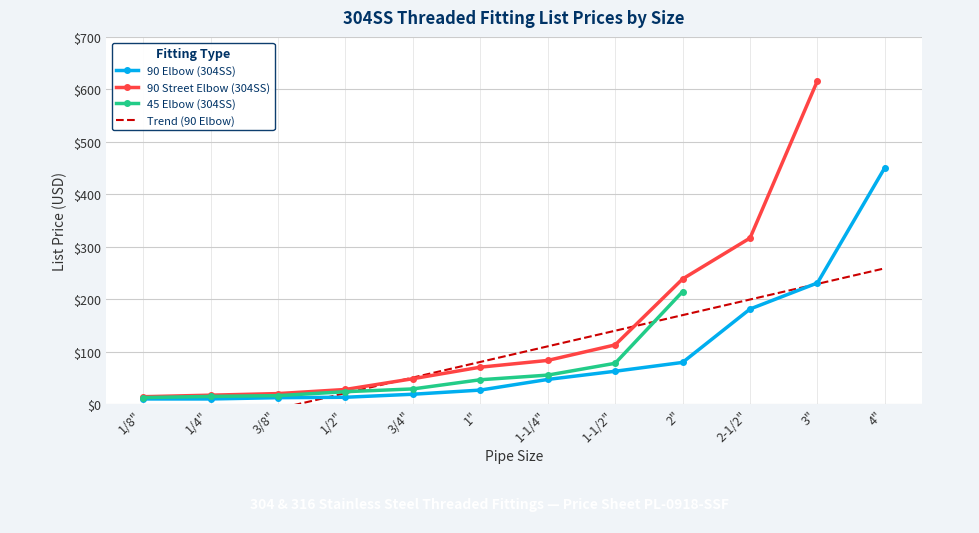

Between 1" and 1/8", which is larger?

1"